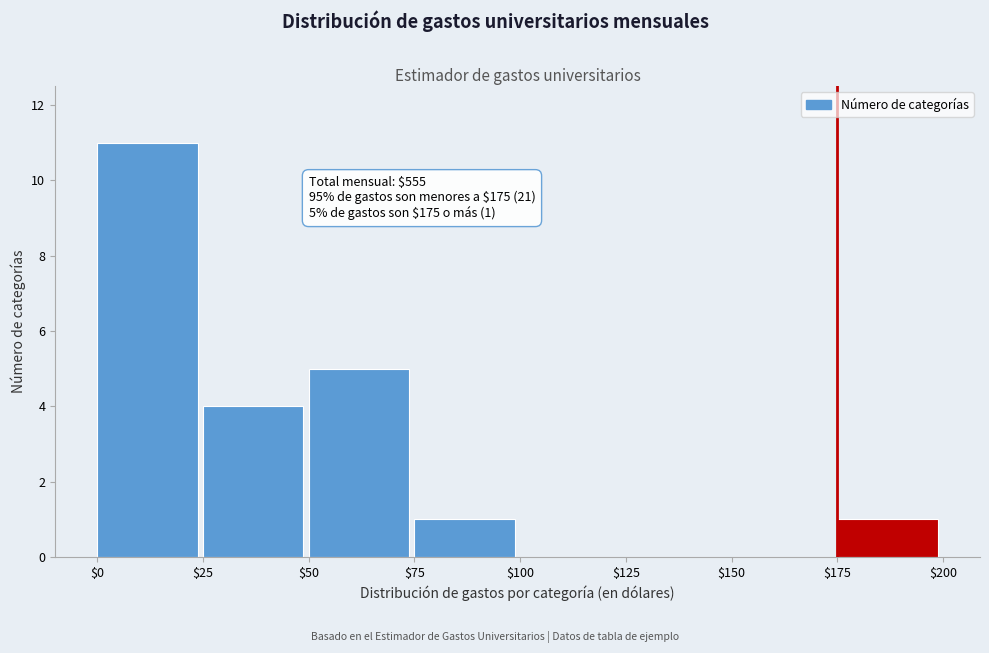

Which range on the x-axis has the tallest bar?

$0 to $25